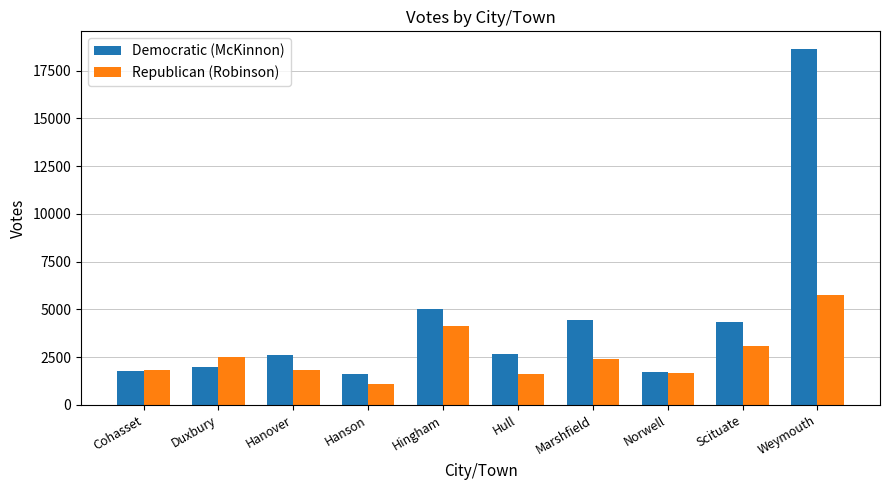

Rank the series by their average value, from highest to lowest.

Democratic (McKinnon), Republican (Robinson)